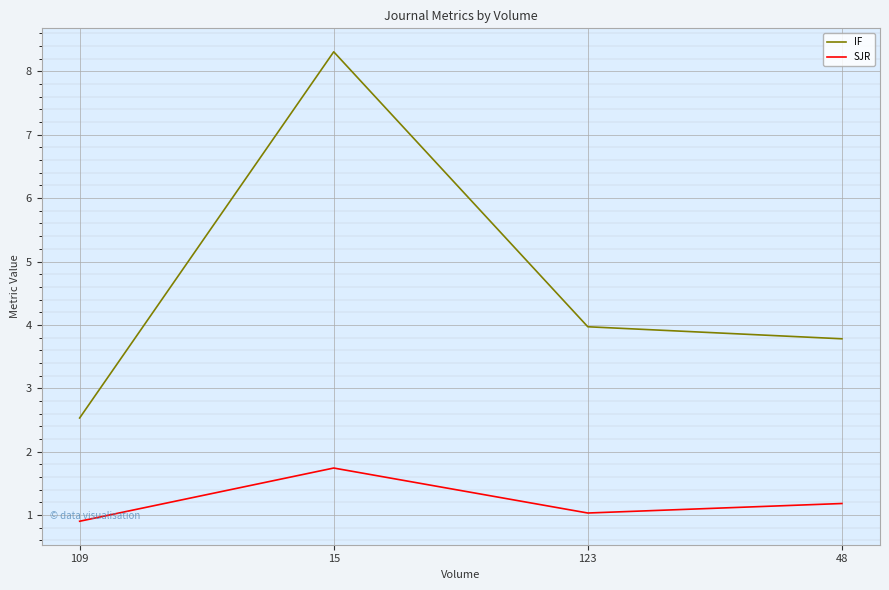

What is the sum of the IF values at 109 and 15?

10.8